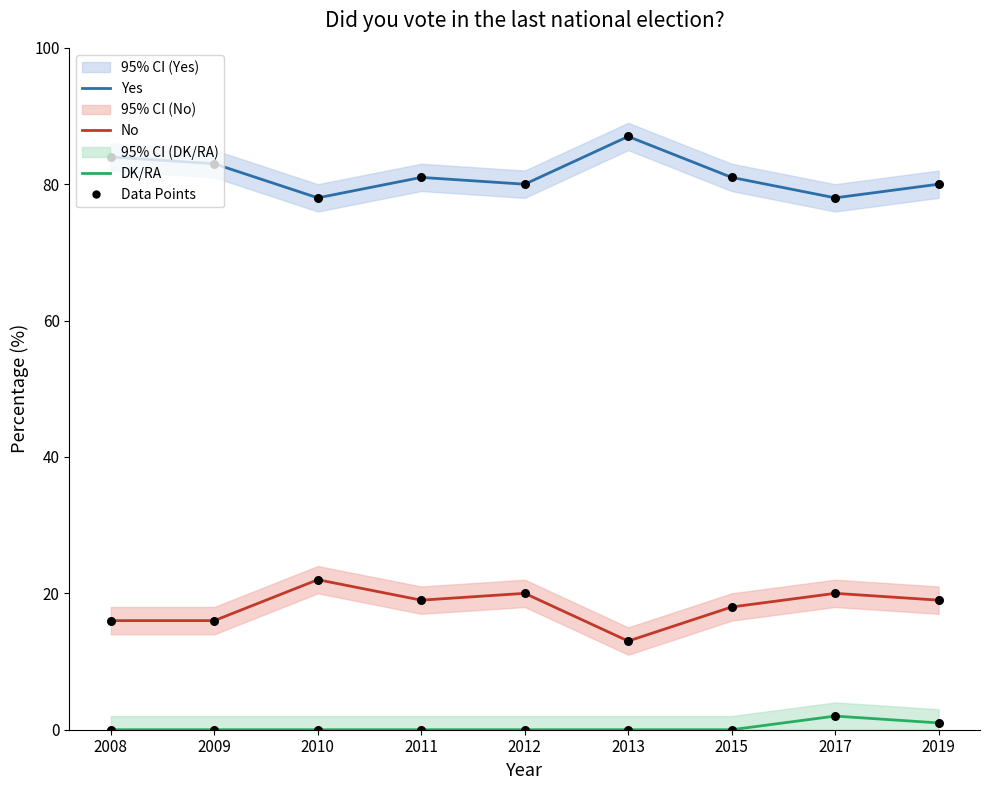

Is the value of DK/RA at 2010 greater than the value of Yes at 2009?

No